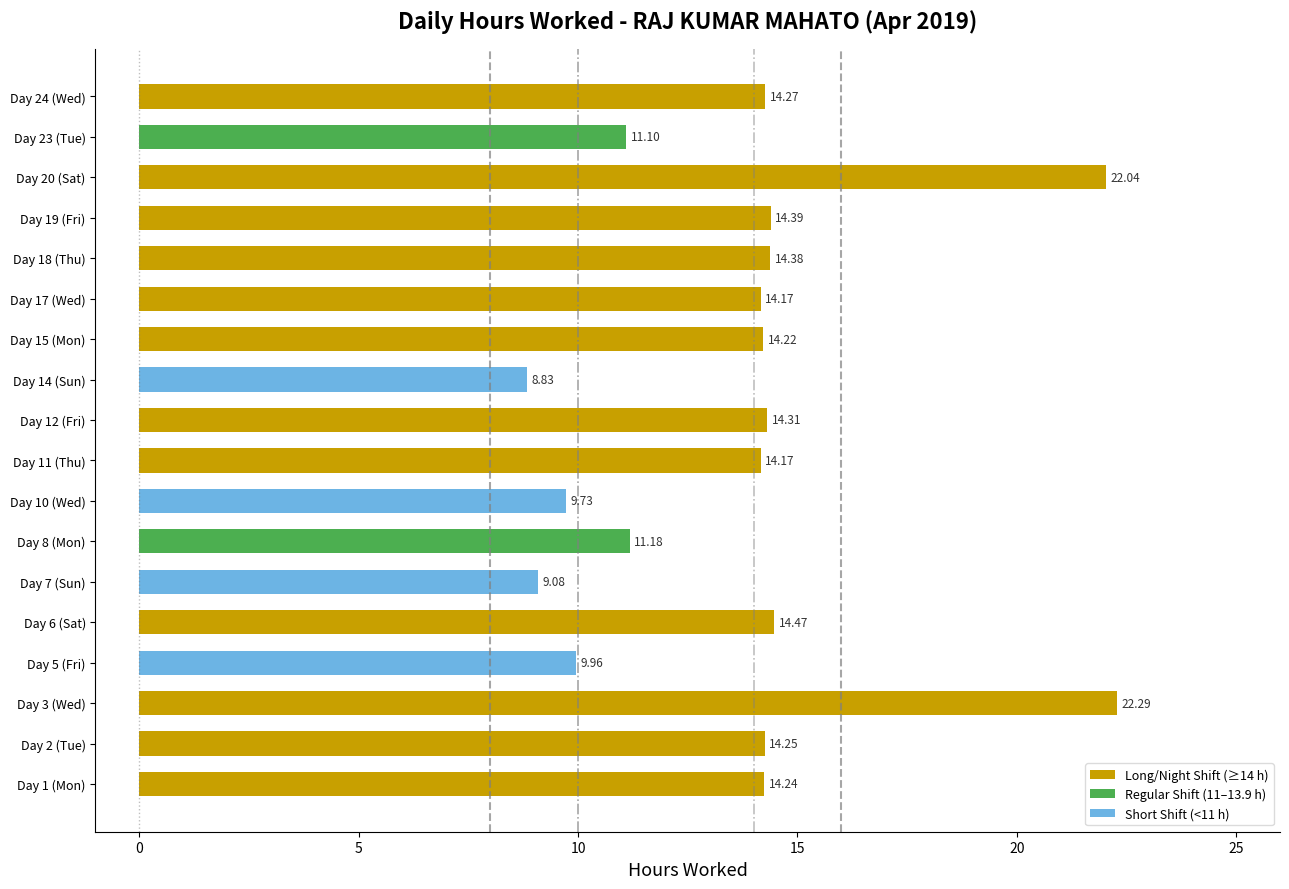

What is the difference between the second highest and minimum values?

13.2